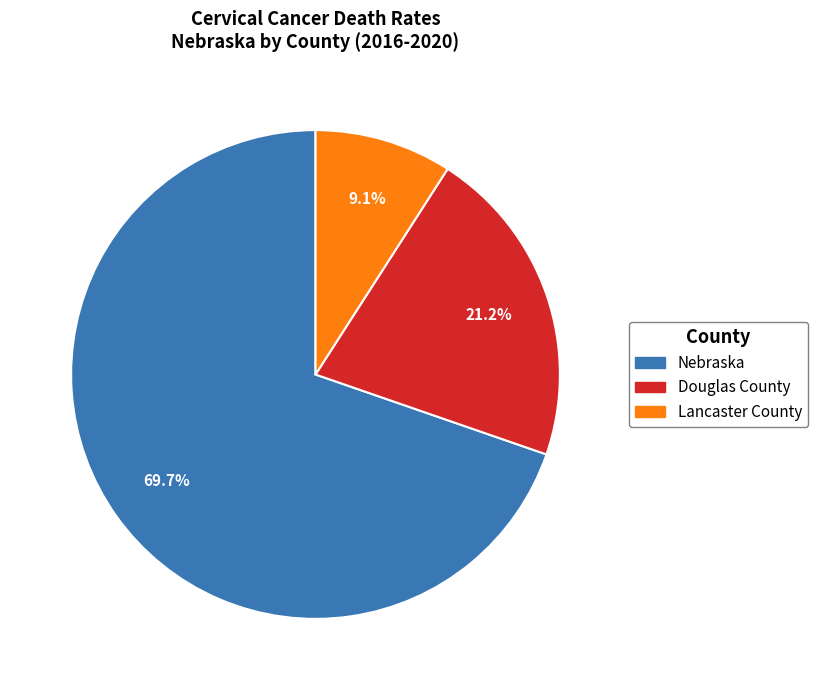

To the nearest percent, what is the difference between the largest and smallest slice percentages?

61%